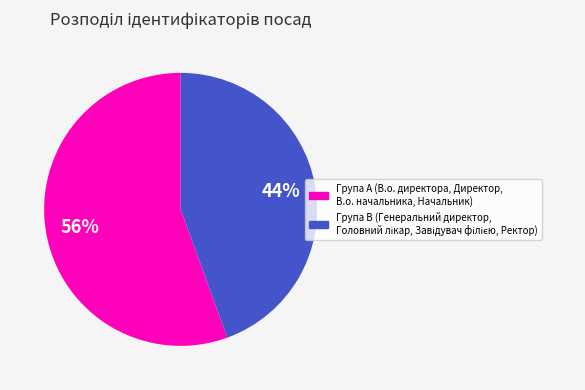

To the nearest percent, what is the average slice percentage?

50%